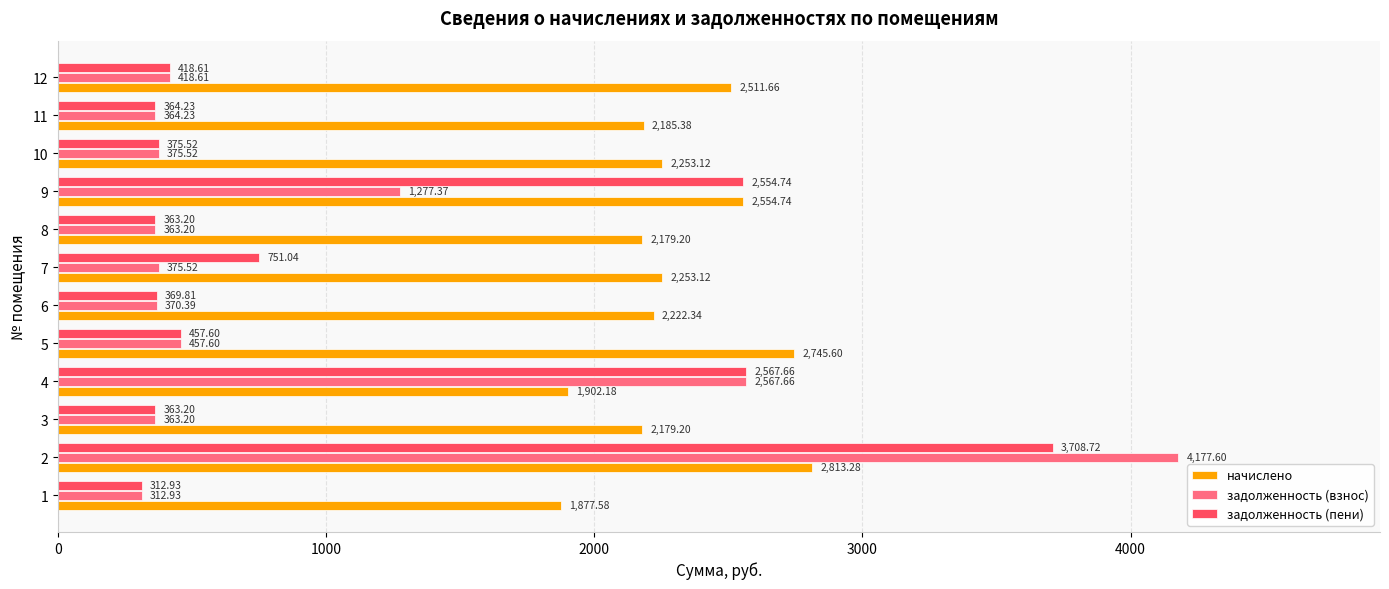

The value of начислено at 6 is 1055.1. True or false?

False